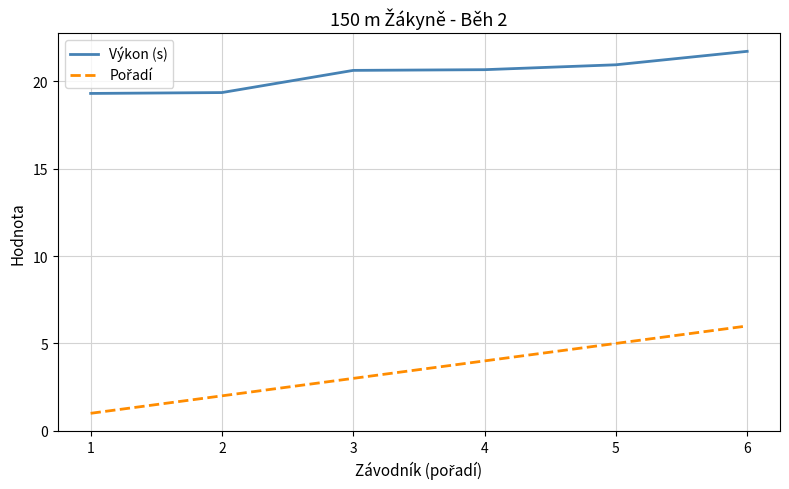

What is the difference between the maximum and minimum values in the Výkon (s) series?

2.4